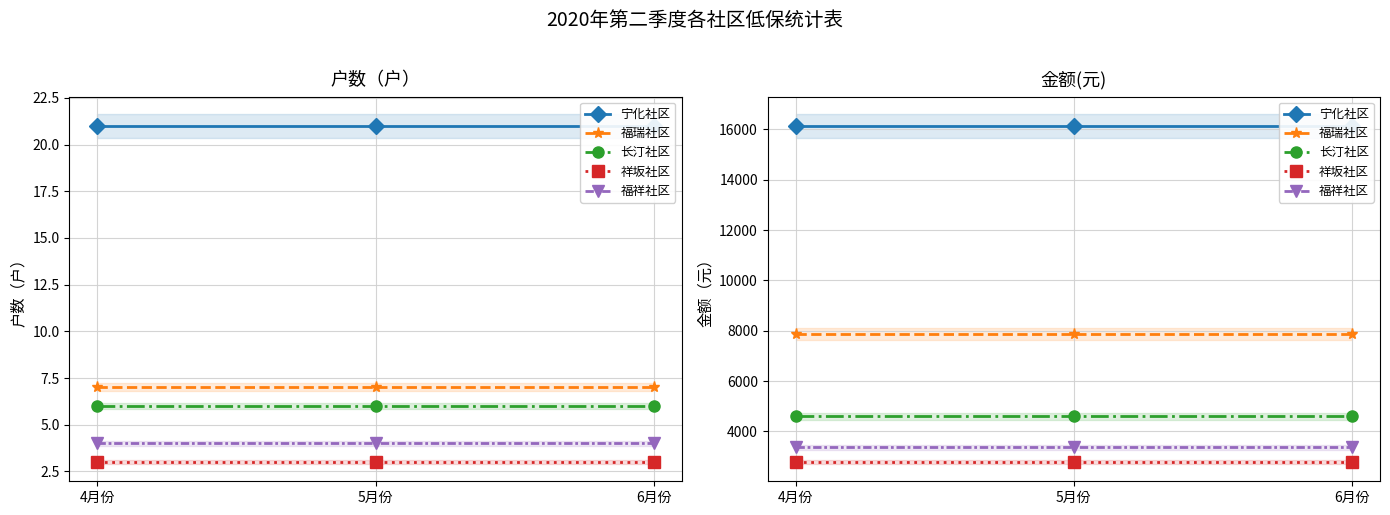

What is the value of the 福祥社区 point at the 1st from the left?

3380